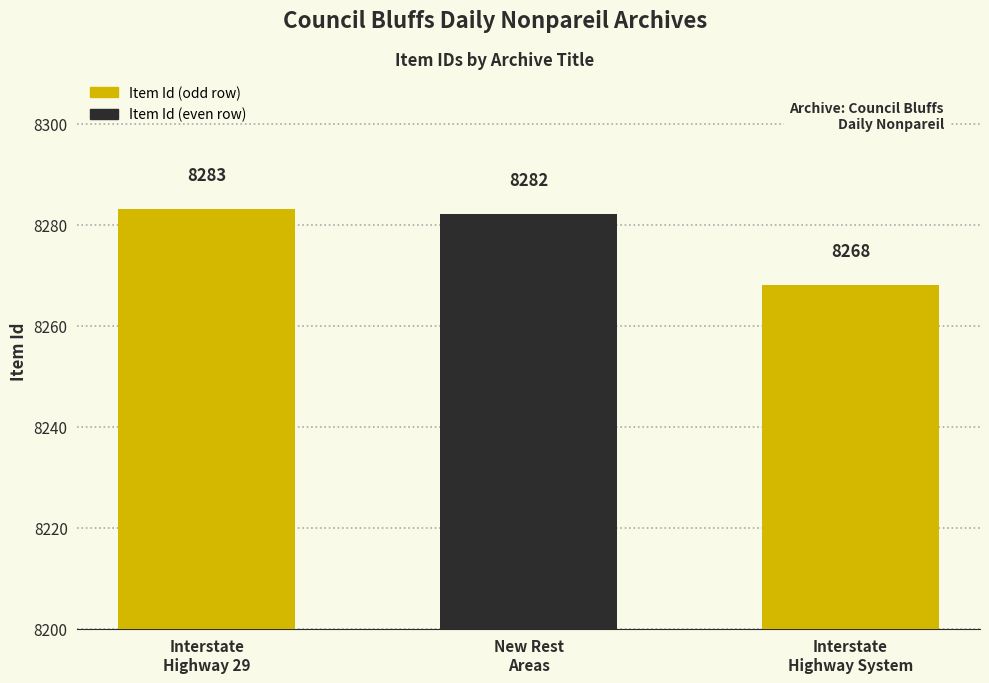

List the labels in order of value, largest first.

Interstate
Highway 29, New Rest
Areas, Interstate
Highway System